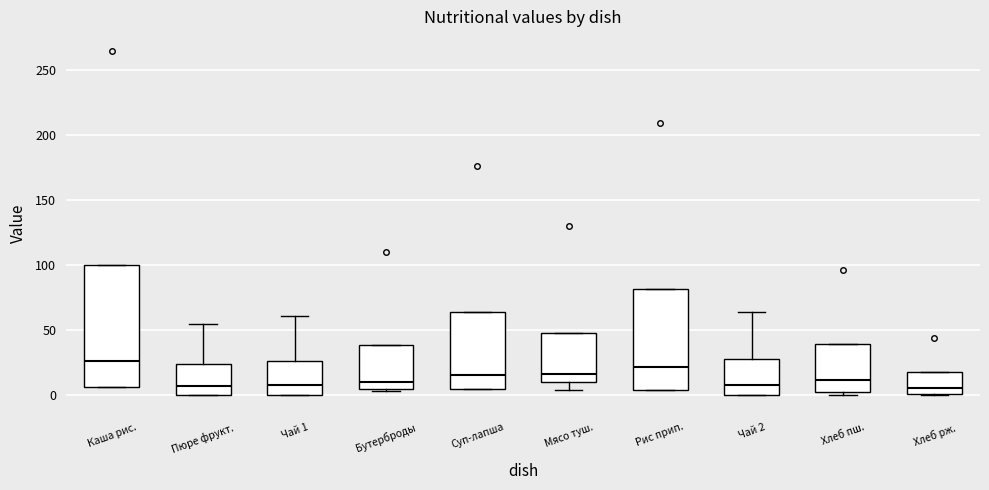

Reading left to right, read every box against the y-axis: the position of its median line, the range the box covers, and the ends of its whiskers. The values are not printed on the chart, so give them approximately, as read against the axis.

Каша рис.: median 25, box 5 to 100, whiskers 5 to 100
Пюре фрукт.: median 5, box 0 to 25, whiskers 0 to 55
Чай 1: median 10, box 0 to 25, whiskers 0 to 60
Бутерброды: median 10, box 5 to 40, whiskers 5 to 40
Суп-лапша: median 15, box 5 to 65, whiskers 5 to 65
Мясо туш.: median 15, box 10 to 45, whiskers 5 to 45
Рис прип.: median 20, box 5 to 80, whiskers 5 to 80
Чай 2: median 10, box 0 to 25, whiskers 0 to 65
Хлеб пш.: median 10, box 5 to 40, whiskers 0 to 40
Хлеб рж.: median 5, box 0 to 20, whiskers 0 to 20